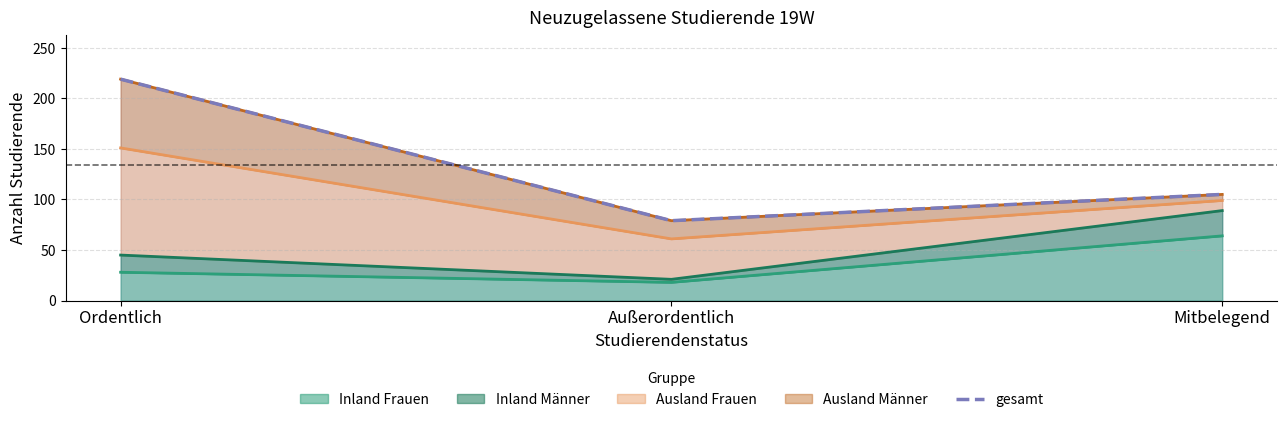

Reading right to left, what are all the values shown in this chart?

Mitbelegend=105	Außerordentlich=79	Ordentlich=219